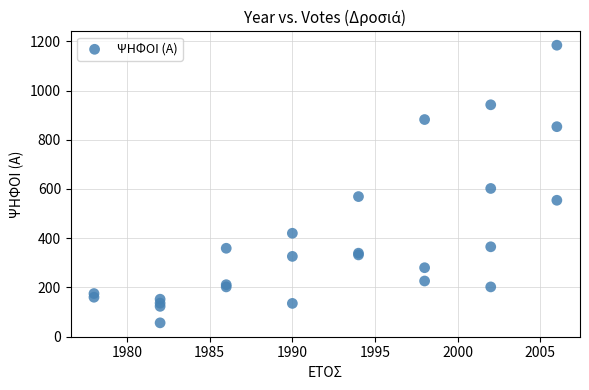

What Y value in the scatter plot is closest to 620?

602